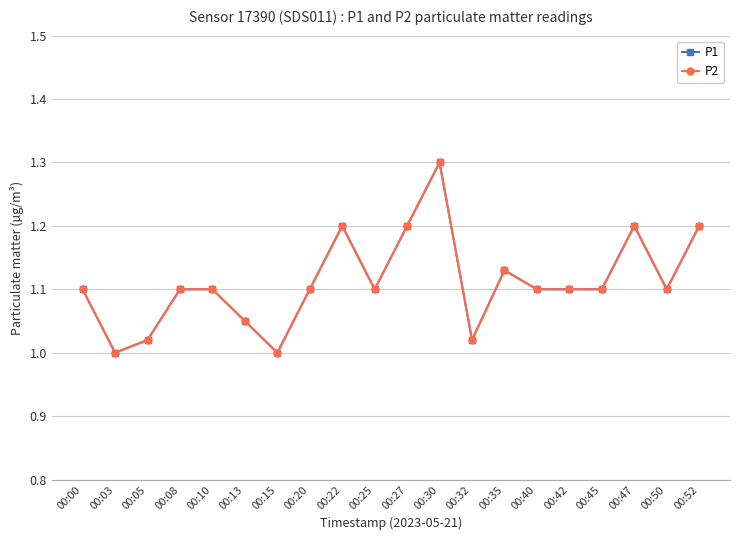

What is the difference between the P2 values at 00:10 and 00:05?

0.1